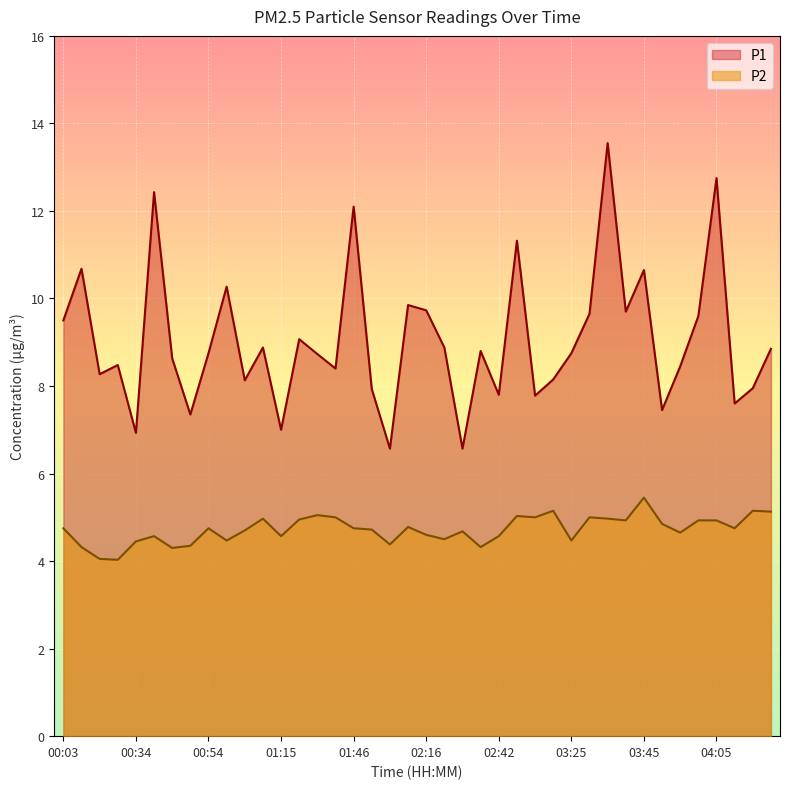

The value of P1 at 01:40 is 8.4. True or false?

True